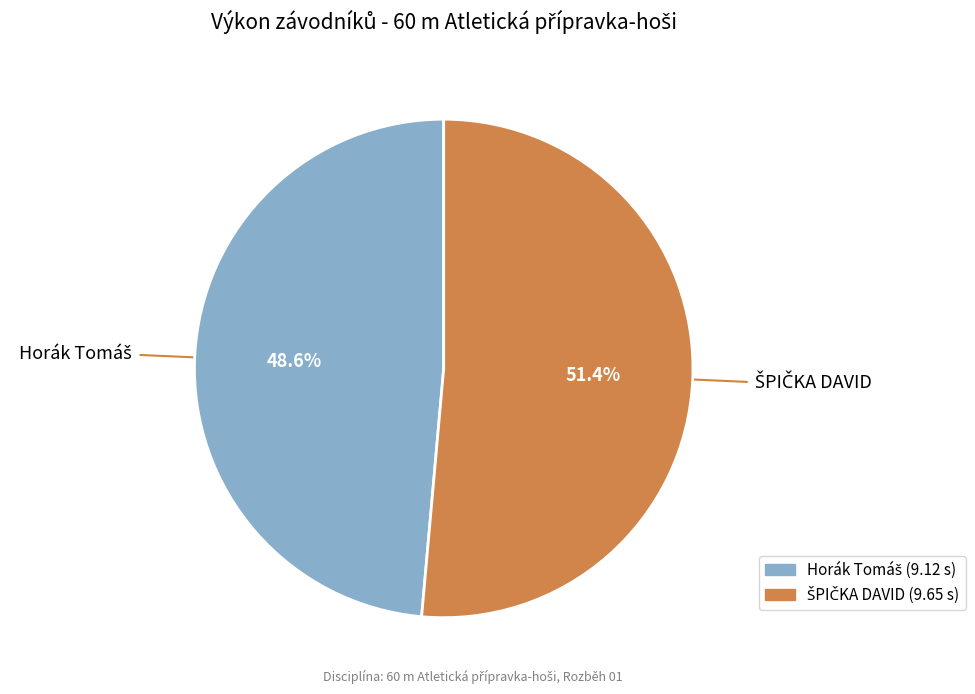

Is there a majority slice in this chart?

Yes